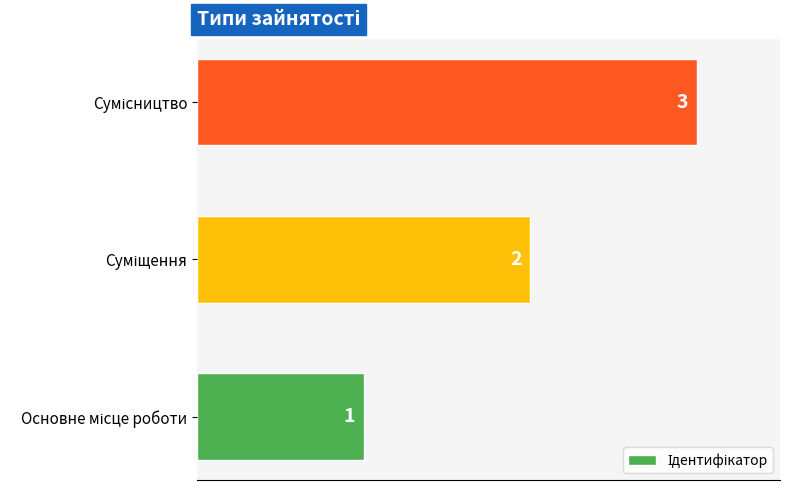

What is the greatest value displayed?

3